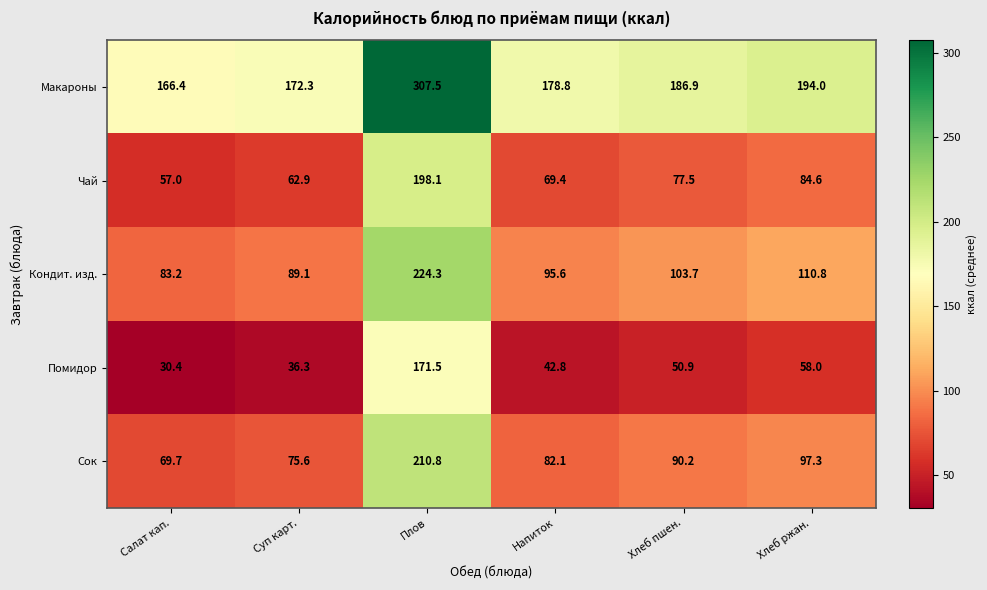

Which category has the lowest value across all series?

Салат кап.